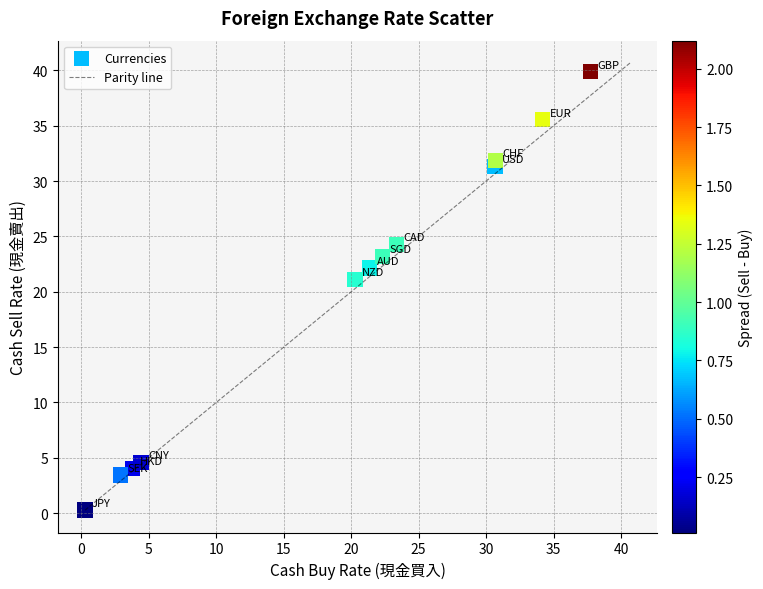

What is the average X value?

19.3